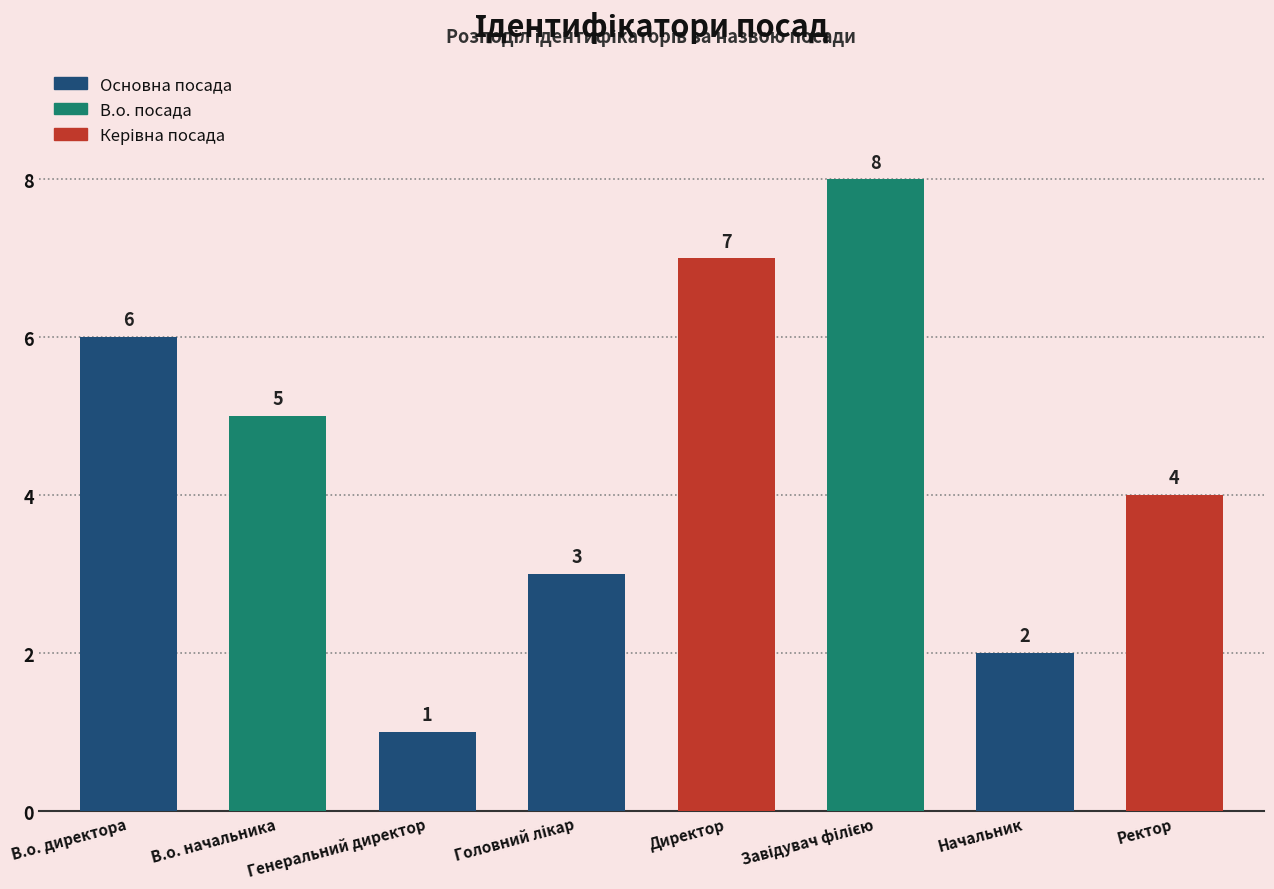

What is the difference between the second highest and second lowest values?

5